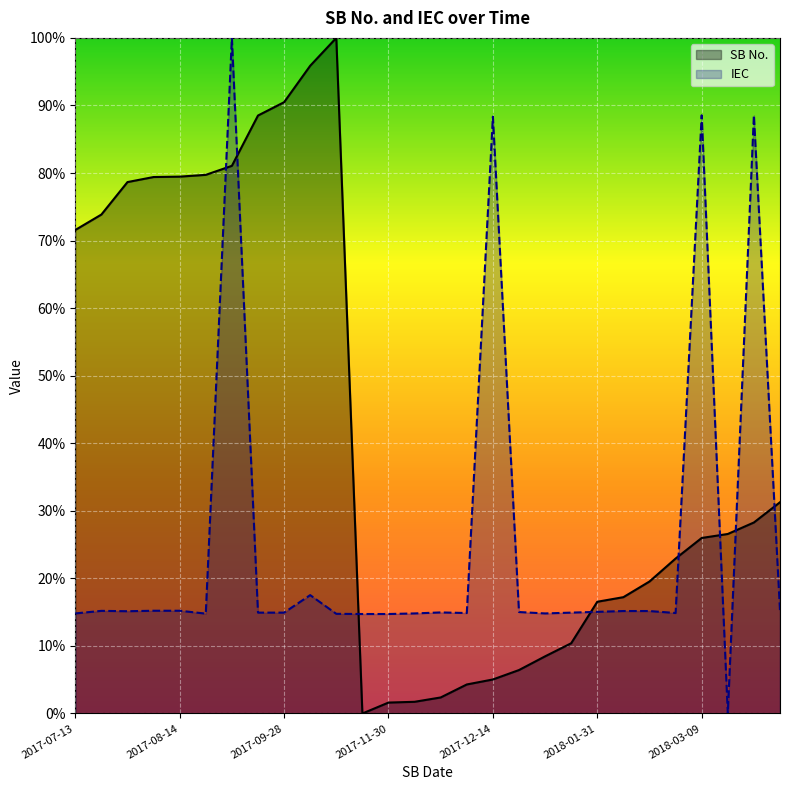

At which label is IEC closest to 50?

2017-10-23